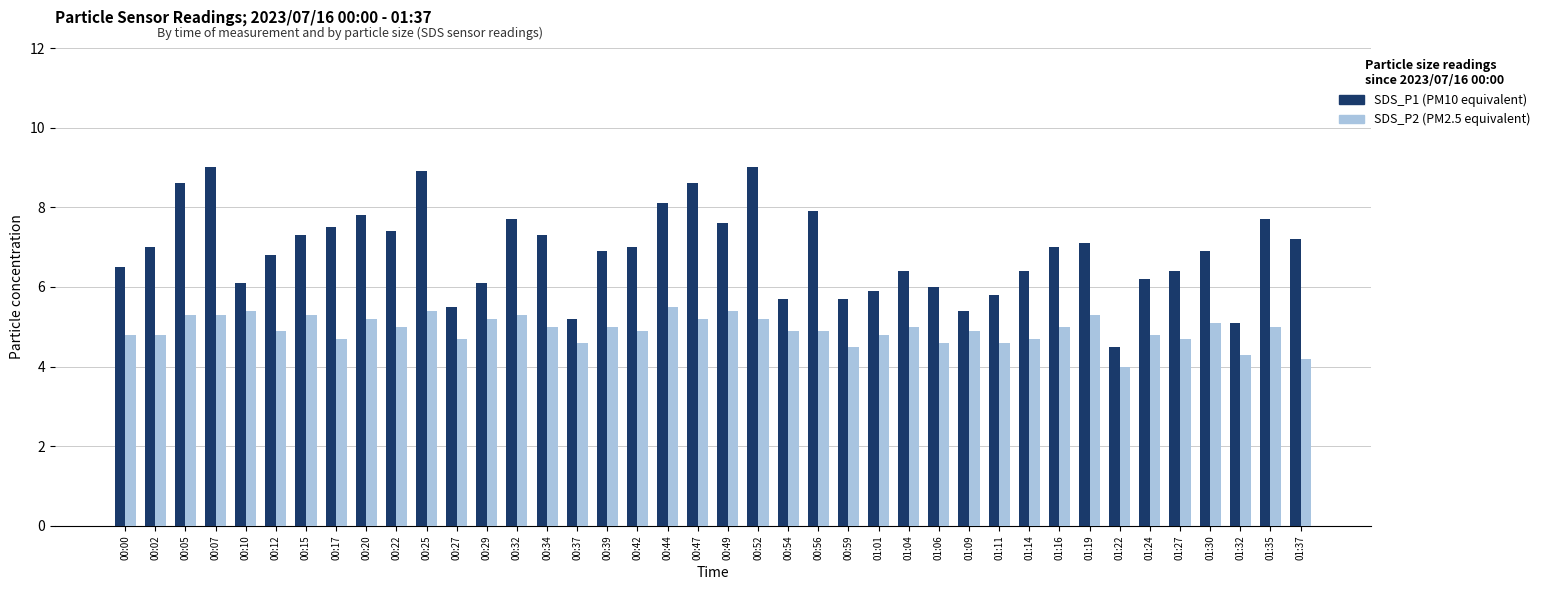

What is the greatest value displayed?

9.0